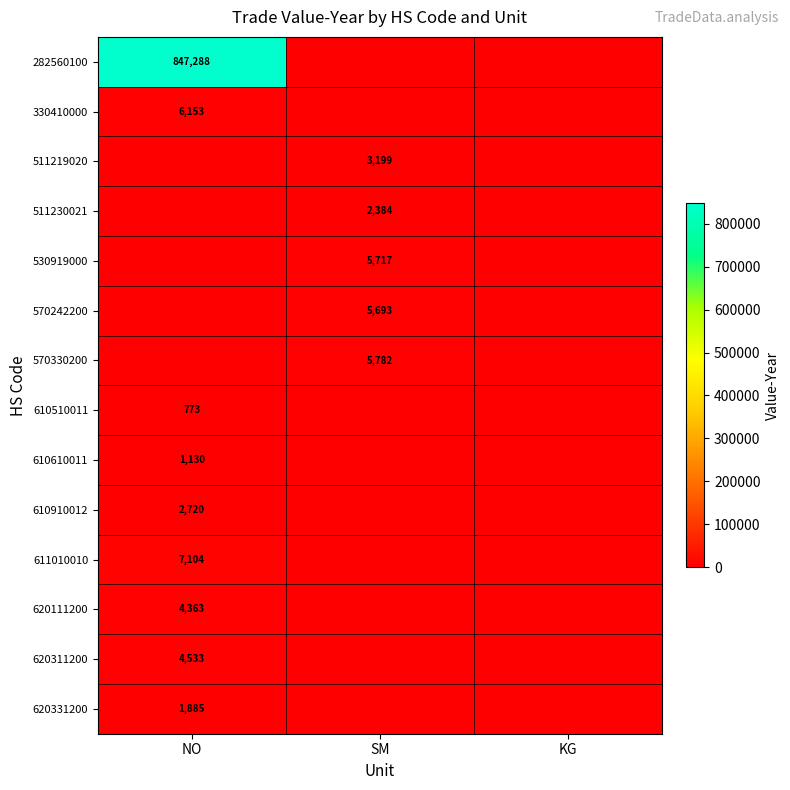

Which category has the lowest value in the 610910012 series?

SM